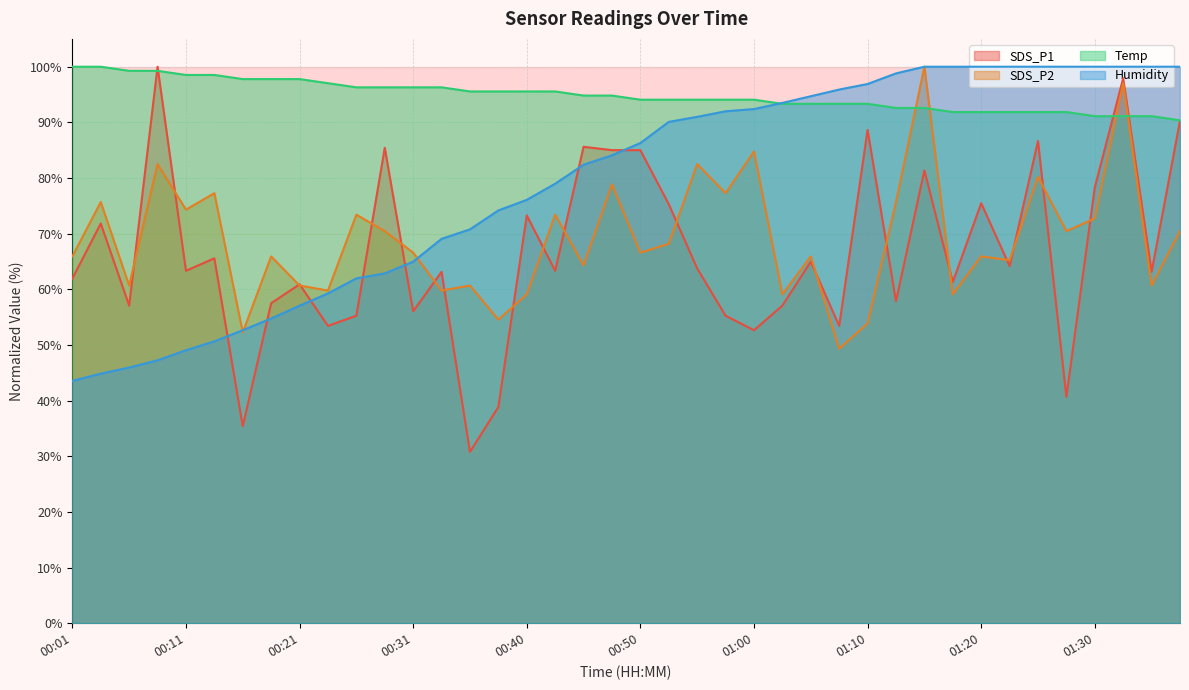

Reading left to right, list all the values displayed in this chart.

SDS_P1: 61.9	71.8	57.1	100.0	63.3	65.6	35.4	57.5	60.9	53.4	55.3	85.4	56.0	63.1	30.8	38.9	73.3	63.3	85.6	85.0	85.0	75.3	63.8	55.3	52.6	57.1	65.0	53.4	88.6	57.9	81.4	61.3	75.5	64.2	86.6	40.7	78.3	97.9	63.1	90.3
SDS_P2: 65.9	75.7	60.7	82.5	74.3	77.3	52.3	65.9	60.7	59.8	73.4	70.5	66.6	59.8	60.7	54.5	59.1	73.4	64.3	78.9	66.6	68.2	82.5	77.3	84.8	59.1	65.9	49.3	53.9	75.7	100.0	59.1	65.9	65.2	80.2	70.5	72.7	97.0	60.7	70.5
Temp: 100.0	100.0	99.3	99.3	98.5	98.5	97.8	97.8	97.8	97.0	96.3	96.3	96.3	96.3	95.6	95.6	95.6	95.6	94.8	94.8	94.1	94.1	94.1	94.1	94.1	93.3	93.3	93.3	93.3	92.6	92.6	91.9	91.9	91.9	91.9	91.9	91.1	91.1	91.1	90.4
Humidity: 43.5	44.8	45.9	47.2	49.0	50.7	52.7	54.8	57.1	59.3	62.0	62.9	65.0	69.1	70.8	74.2	76.1	79.0	82.4	84.1	86.3	90.1	91.0	92.0	92.4	93.5	94.7	95.9	96.9	98.8	100.0	100.0	100.0	100.0	100.0	100.0	100.0	100.0	100.0	100.0